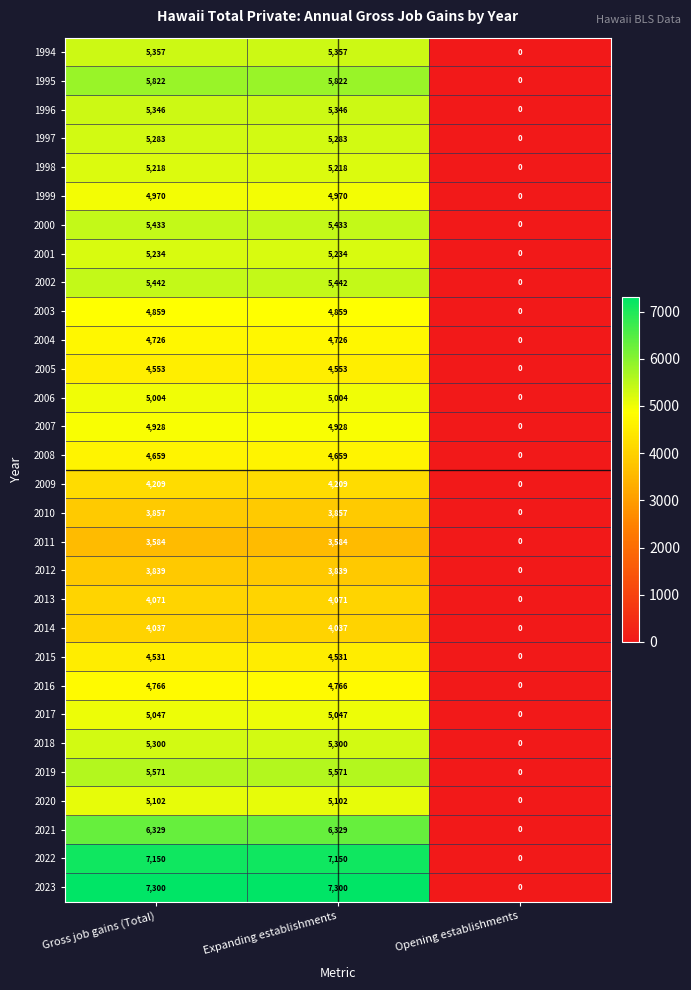

What is the average value of the 2007 series?

3285